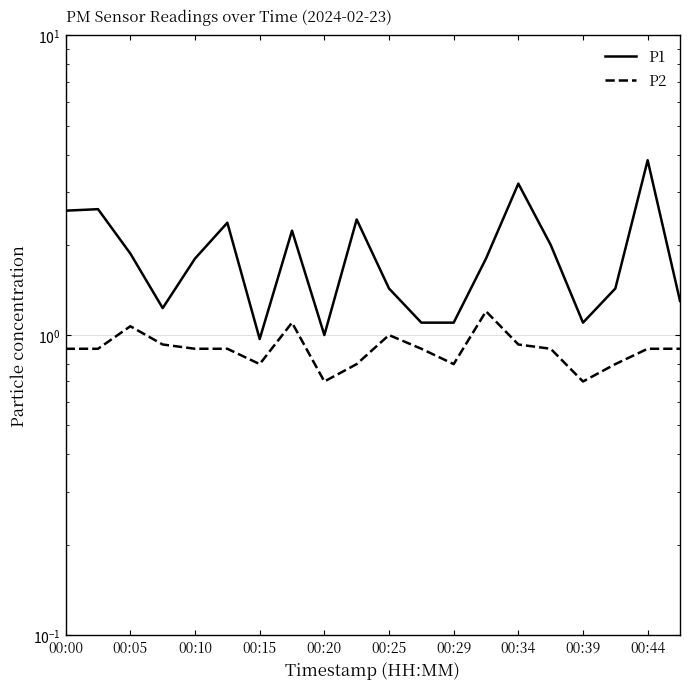

At which label does P1 first exceed 1?

00:00